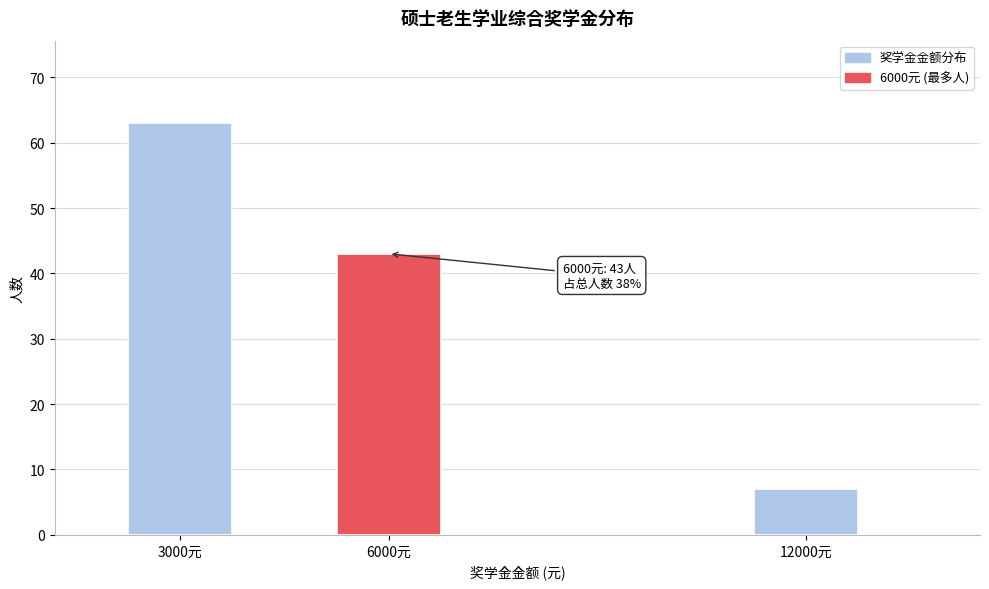

Reading right to left, transcribe all the data shown in this chart.

12000元=7	6000元=43	3000元=63